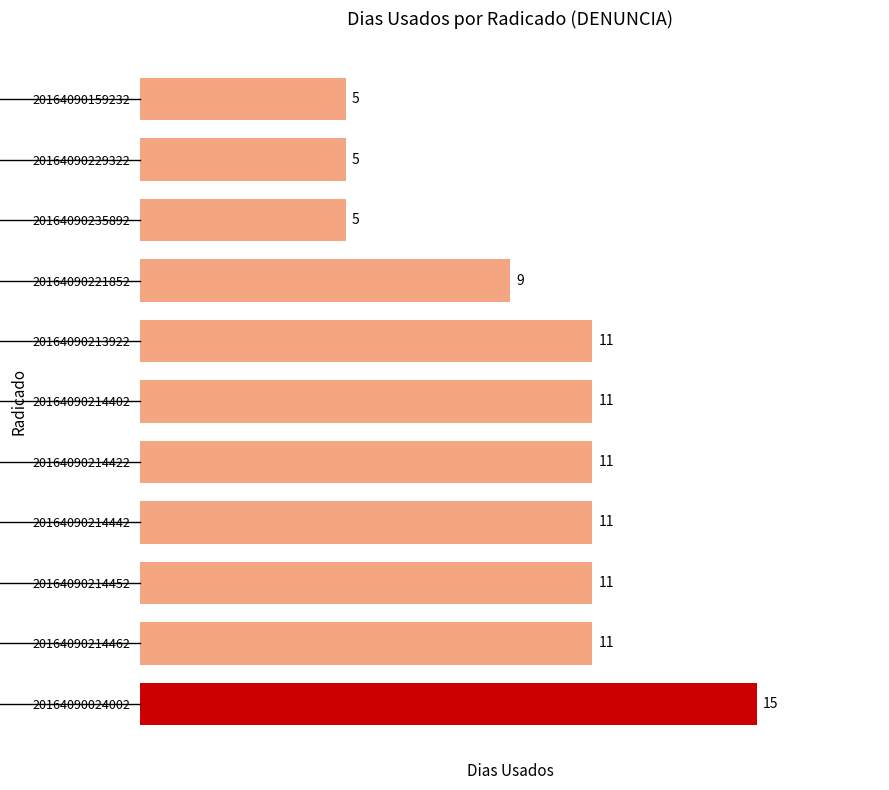

Are the bars horizontal?

Yes